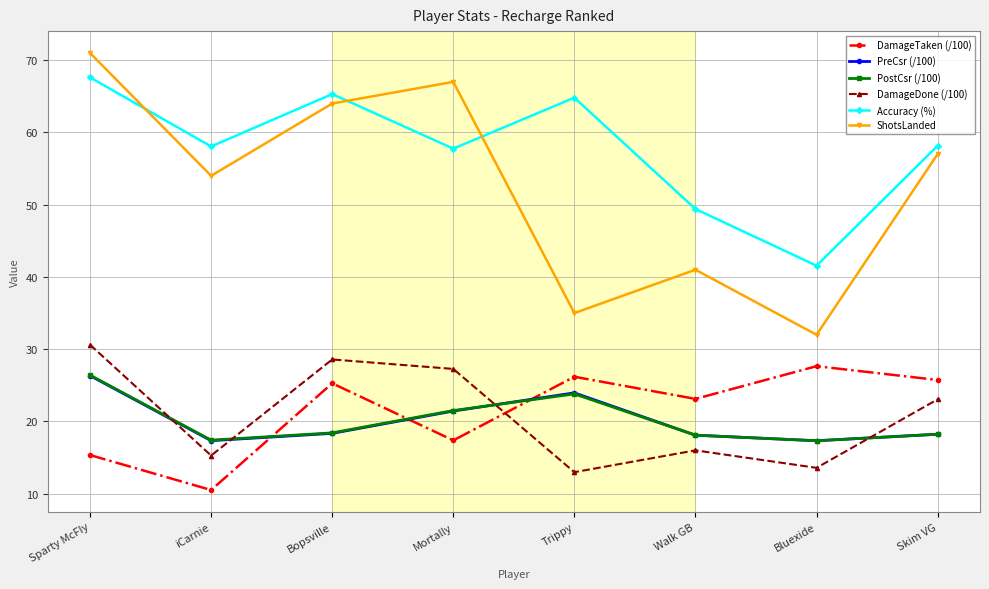

What is the value of the Accuracy (%) point at the 3rd from the left?

65.3